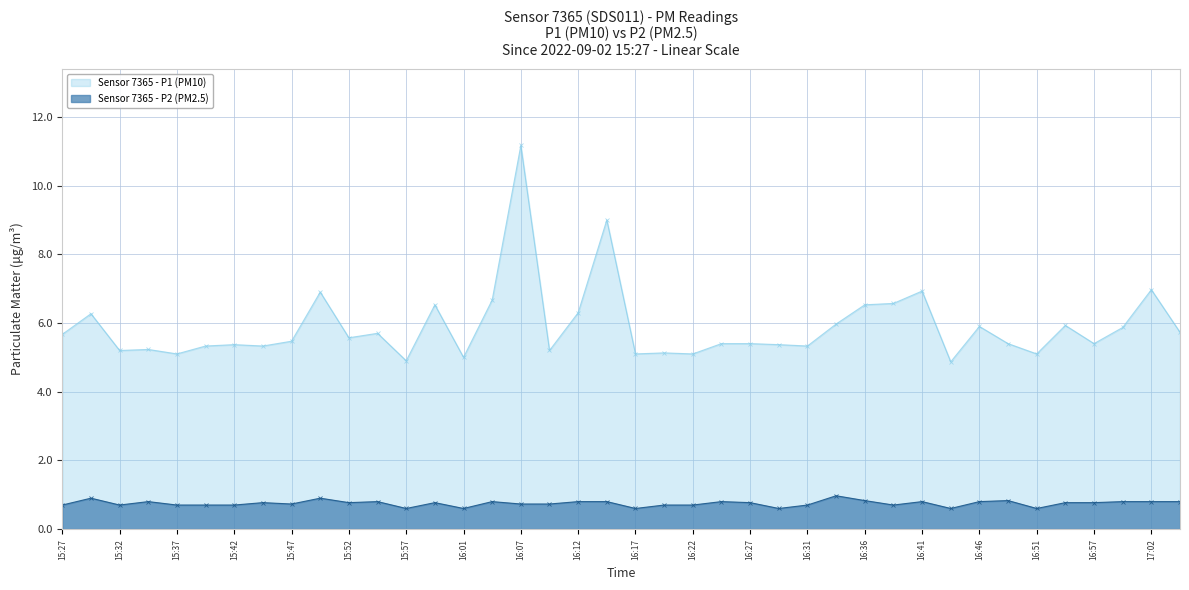

True or false: P1 and P2 intersect in this chart.

False